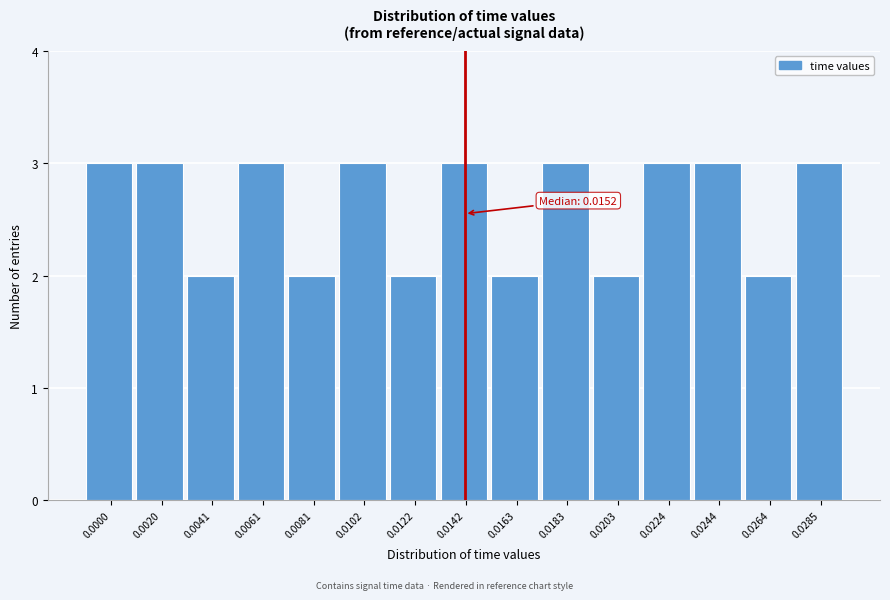

Reading left to right, what are all the values shown in this chart?

3	3	2	3	2	3	2	3	2	3	2	3	3	2	3